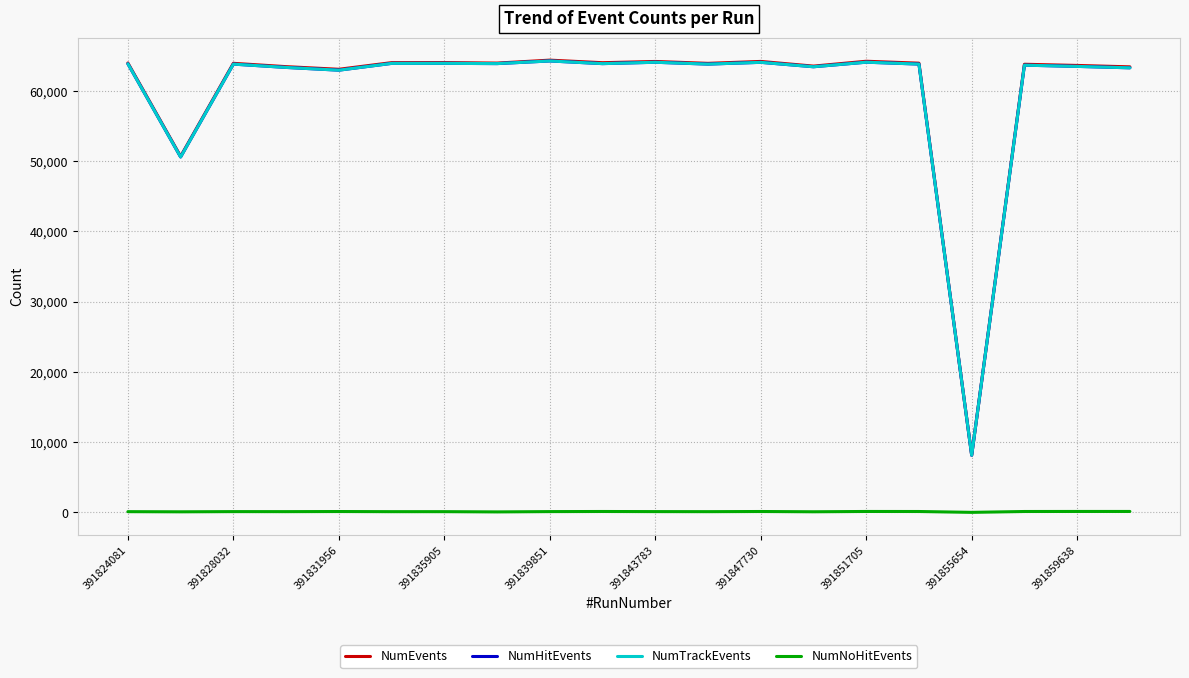

Does the chart display data point markers on the line(s)?

No